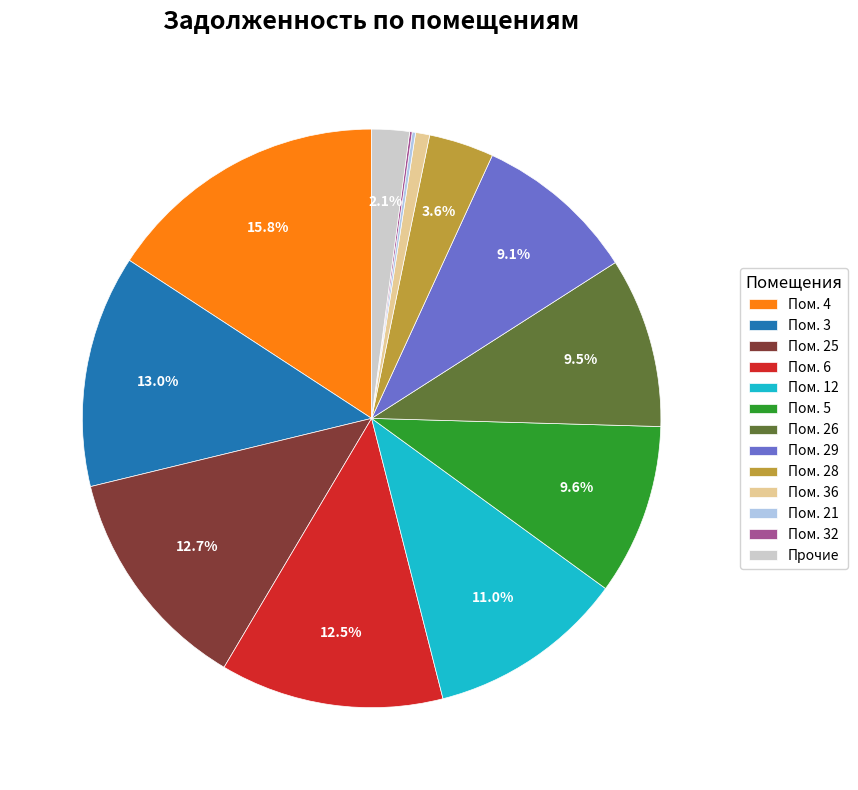

To the nearest percent, what is the difference between the largest and smallest slice percentages?

16%